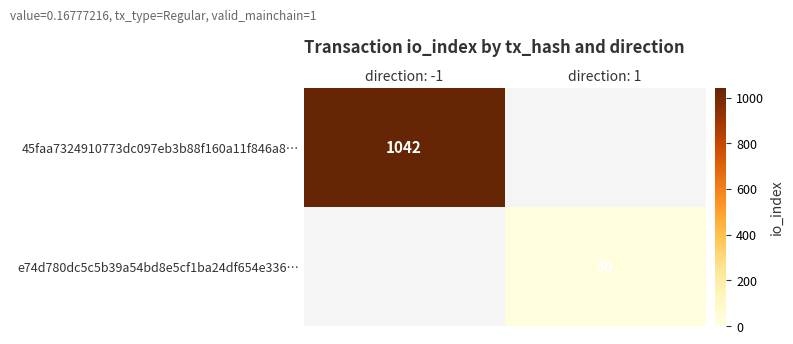

The value of 45faa7324910773dc097eb3b88f160a11f846a8… at direction: -1 is 1042. True or false?

True